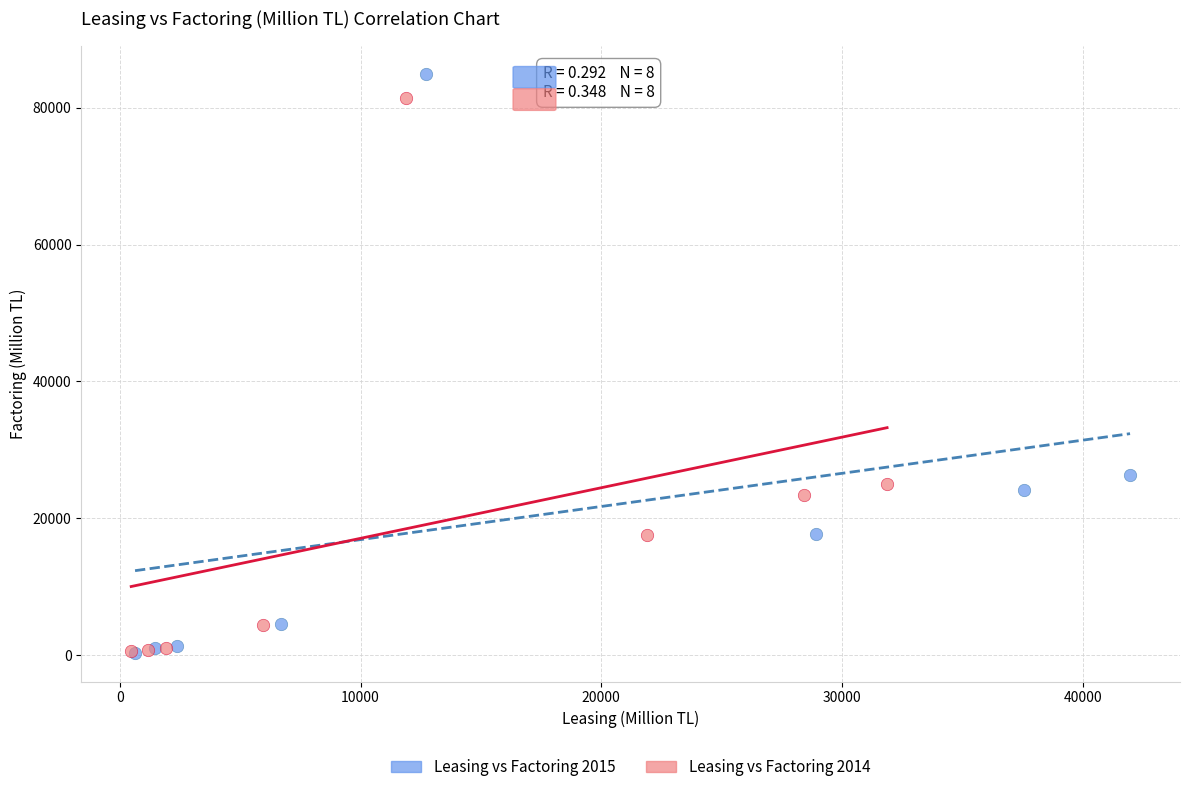

Which series has the widest spread of Y values?

Leasing vs Factoring 2015